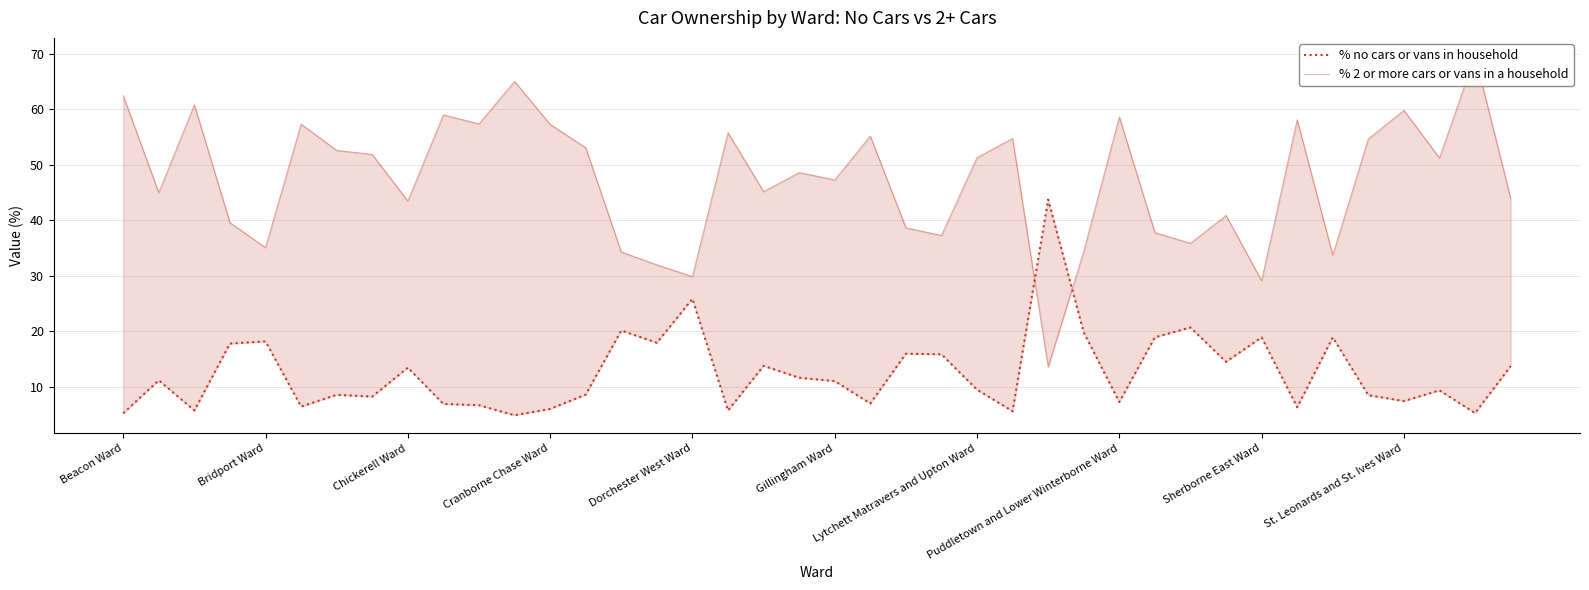

At which label does % 2 or more cars or vans in a household first exceed 51?

Beacon Ward